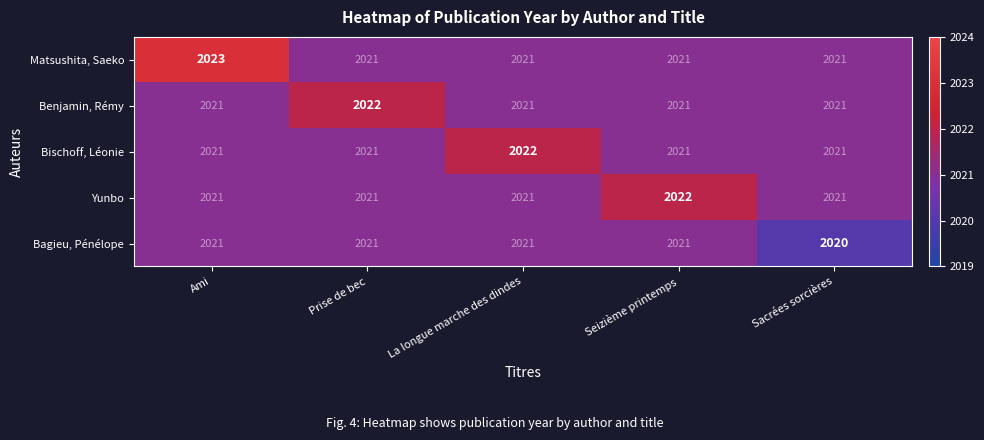

What is the maximum value for Bischoff, Léonie?

2022